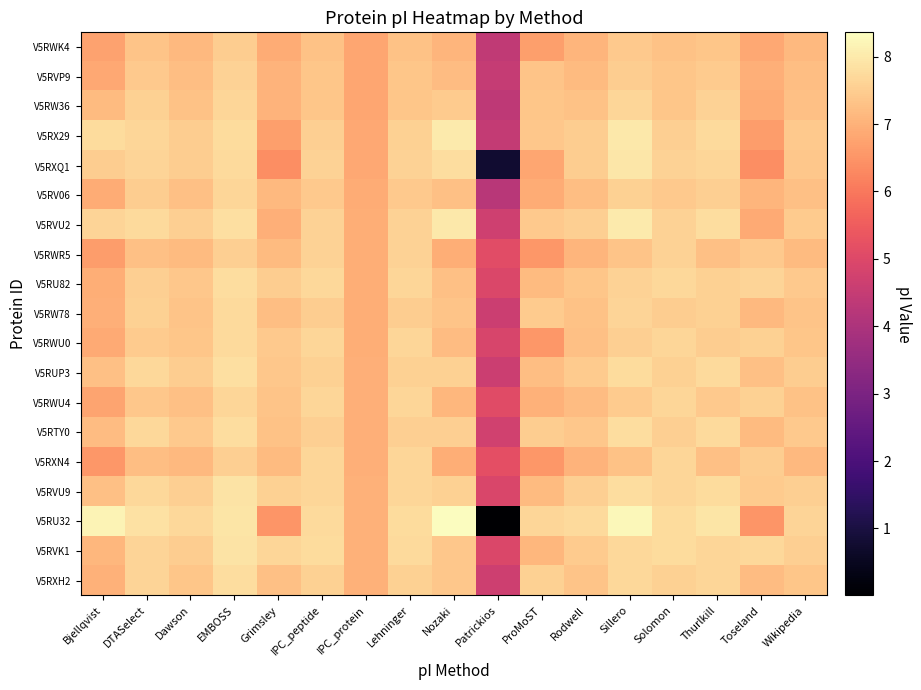

Reading left to right, list all the values displayed in this chart.

V5RWK4: Bjellqvist=6.7	DTASelect=7.3	Dawson=7.1	EMBOSS=7.5	Grimsley=6.9	IPC_peptide=7.3	IPC_protein=6.8	Lehninger=7.3	Nozaki=7.1	Patrickios=4.4	ProMoST=6.7	Rodwell=7.1	Sillero=7.4	Solomon=7.3	Thurlkill=7.4	Toseland=6.8	Wikipedia=7.1
V5RVP9: Bjellqvist=6.8	DTASelect=7.4	Dawson=7.2	EMBOSS=7.6	Grimsley=7.0	IPC_peptide=7.4	IPC_protein=6.8	Lehninger=7.4	Nozaki=7.2	Patrickios=4.5	ProMoST=7.3	Rodwell=7.2	Sillero=7.5	Solomon=7.4	Thurlkill=7.5	Toseland=7.0	Wikipedia=7.2
V5RW36: Bjellqvist=7.2	DTASelect=7.6	Dawson=7.3	EMBOSS=7.6	Grimsley=7.0	IPC_peptide=7.4	IPC_protein=6.8	Lehninger=7.4	Nozaki=7.5	Patrickios=4.4	ProMoST=7.4	Rodwell=7.3	Sillero=7.7	Solomon=7.4	Thurlkill=7.6	Toseland=6.9	Wikipedia=7.3
V5RX29: Bjellqvist=7.8	DTASelect=7.7	Dawson=7.5	EMBOSS=7.7	Grimsley=6.7	IPC_peptide=7.5	IPC_protein=6.8	Lehninger=7.6	Nozaki=8.0	Patrickios=4.5	ProMoST=7.4	Rodwell=7.5	Sillero=8.0	Solomon=7.5	Thurlkill=7.7	Toseland=6.6	Wikipedia=7.4
V5RXQ1: Bjellqvist=7.5	DTASelect=7.6	Dawson=7.5	EMBOSS=7.7	Grimsley=6.4	IPC_peptide=7.6	IPC_protein=6.9	Lehninger=7.6	Nozaki=7.8	Patrickios=0.8	ProMoST=6.8	Rodwell=7.5	Sillero=8.0	Solomon=7.6	Thurlkill=7.6	Toseland=6.4	Wikipedia=7.4
V5RV06: Bjellqvist=6.9	DTASelect=7.5	Dawson=7.3	EMBOSS=7.7	Grimsley=7.1	IPC_peptide=7.4	IPC_protein=6.9	Lehninger=7.4	Nozaki=7.3	Patrickios=4.2	ProMoST=6.9	Rodwell=7.2	Sillero=7.6	Solomon=7.4	Thurlkill=7.5	Toseland=7.1	Wikipedia=7.3
V5RVU2: Bjellqvist=7.6	DTASelect=7.7	Dawson=7.5	EMBOSS=7.8	Grimsley=7.0	IPC_peptide=7.6	IPC_protein=6.9	Lehninger=7.6	Nozaki=8.0	Patrickios=4.7	ProMoST=7.4	Rodwell=7.5	Sillero=8.0	Solomon=7.6	Thurlkill=7.8	Toseland=6.9	Wikipedia=7.5
V5RWR5: Bjellqvist=6.6	DTASelect=7.3	Dawson=7.2	EMBOSS=7.5	Grimsley=7.2	IPC_peptide=7.6	IPC_protein=6.9	Lehninger=7.6	Nozaki=7.0	Patrickios=5.1	ProMoST=6.5	Rodwell=7.1	Sillero=7.3	Solomon=7.6	Thurlkill=7.3	Toseland=7.4	Wikipedia=7.2
V5RU82: Bjellqvist=6.9	DTASelect=7.5	Dawson=7.4	EMBOSS=7.8	Grimsley=7.5	IPC_peptide=7.7	IPC_protein=7.0	Lehninger=7.7	Nozaki=7.3	Patrickios=5.0	ProMoST=7.2	Rodwell=7.4	Sillero=7.6	Solomon=7.7	Thurlkill=7.6	Toseland=7.6	Wikipedia=7.4
V5RW78: Bjellqvist=7.0	DTASelect=7.6	Dawson=7.3	EMBOSS=7.7	Grimsley=7.2	IPC_peptide=7.5	IPC_protein=7.0	Lehninger=7.5	Nozaki=7.3	Patrickios=4.6	ProMoST=7.5	Rodwell=7.3	Sillero=7.6	Solomon=7.5	Thurlkill=7.6	Toseland=7.1	Wikipedia=7.3
V5RWU0: Bjellqvist=6.9	DTASelect=7.5	Dawson=7.4	EMBOSS=7.7	Grimsley=7.4	IPC_peptide=7.7	IPC_protein=7.0	Lehninger=7.6	Nozaki=7.2	Patrickios=4.9	ProMoST=6.6	Rodwell=7.3	Sillero=7.5	Solomon=7.7	Thurlkill=7.5	Toseland=7.6	Wikipedia=7.4
V5RUP3: Bjellqvist=7.3	DTASelect=7.7	Dawson=7.5	EMBOSS=7.8	Grimsley=7.4	IPC_peptide=7.6	IPC_protein=7.0	Lehninger=7.6	Nozaki=7.6	Patrickios=4.6	ProMoST=7.2	Rodwell=7.5	Sillero=7.8	Solomon=7.6	Thurlkill=7.7	Toseland=7.3	Wikipedia=7.5
V5RWU4: Bjellqvist=6.8	DTASelect=7.4	Dawson=7.3	EMBOSS=7.7	Grimsley=7.3	IPC_peptide=7.7	IPC_protein=7.0	Lehninger=7.7	Nozaki=7.1	Patrickios=5.1	ProMoST=7.0	Rodwell=7.2	Sillero=7.5	Solomon=7.7	Thurlkill=7.4	Toseland=7.6	Wikipedia=7.3
V5RTY0: Bjellqvist=7.2	DTASelect=7.7	Dawson=7.4	EMBOSS=7.8	Grimsley=7.3	IPC_peptide=7.5	IPC_protein=7.0	Lehninger=7.5	Nozaki=7.5	Patrickios=4.7	ProMoST=7.5	Rodwell=7.4	Sillero=7.8	Solomon=7.5	Thurlkill=7.7	Toseland=7.2	Wikipedia=7.4
V5RXN4: Bjellqvist=6.6	DTASelect=7.2	Dawson=7.1	EMBOSS=7.5	Grimsley=7.2	IPC_peptide=7.7	IPC_protein=7.0	Lehninger=7.7	Nozaki=6.9	Patrickios=5.2	ProMoST=6.5	Rodwell=7.0	Sillero=7.3	Solomon=7.7	Thurlkill=7.3	Toseland=7.5	Wikipedia=7.1
V5RVU9: Bjellqvist=7.3	DTASelect=7.7	Dawson=7.5	EMBOSS=7.9	Grimsley=7.6	IPC_peptide=7.7	IPC_protein=7.0	Lehninger=7.6	Nozaki=7.6	Patrickios=4.9	ProMoST=7.2	Rodwell=7.5	Sillero=7.8	Solomon=7.6	Thurlkill=7.8	Toseland=7.5	Wikipedia=7.5
V5RU32: Bjellqvist=8.2	DTASelect=7.9	Dawson=7.7	EMBOSS=7.9	Grimsley=6.5	IPC_peptide=7.7	IPC_protein=7.0	Lehninger=7.8	Nozaki=8.4	Patrickios=0.0	ProMoST=7.7	Rodwell=7.7	Sillero=8.3	Solomon=7.7	Thurlkill=7.9	Toseland=6.5	Wikipedia=7.6
V5RVK1: Bjellqvist=7.1	DTASelect=7.6	Dawson=7.5	EMBOSS=7.9	Grimsley=7.7	IPC_peptide=7.7	IPC_protein=7.0	Lehninger=7.7	Nozaki=7.4	Patrickios=5.0	ProMoST=7.1	Rodwell=7.5	Sillero=7.7	Solomon=7.7	Thurlkill=7.7	Toseland=7.7	Wikipedia=7.5
V5RXH2: Bjellqvist=7.0	DTASelect=7.6	Dawson=7.4	EMBOSS=7.8	Grimsley=7.3	IPC_peptide=7.6	IPC_protein=7.0	Lehninger=7.6	Nozaki=7.4	Patrickios=4.7	ProMoST=7.6	Rodwell=7.3	Sillero=7.7	Solomon=7.6	Thurlkill=7.6	Toseland=7.2	Wikipedia=7.4